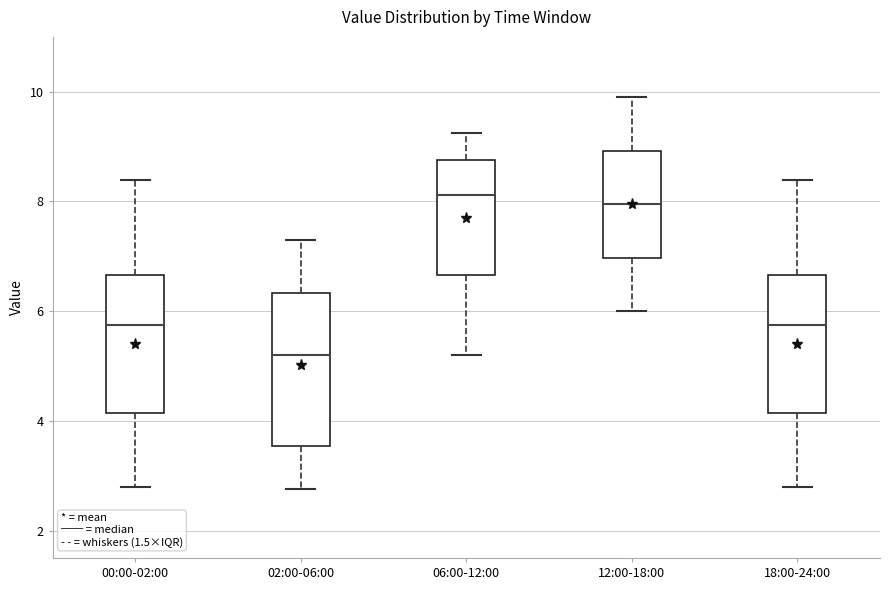

Where does the lower whisker of the box for 12:00-18:00 end on the y-axis? The values are not printed on the chart, so give them approximately, as read against the axis.

6.0